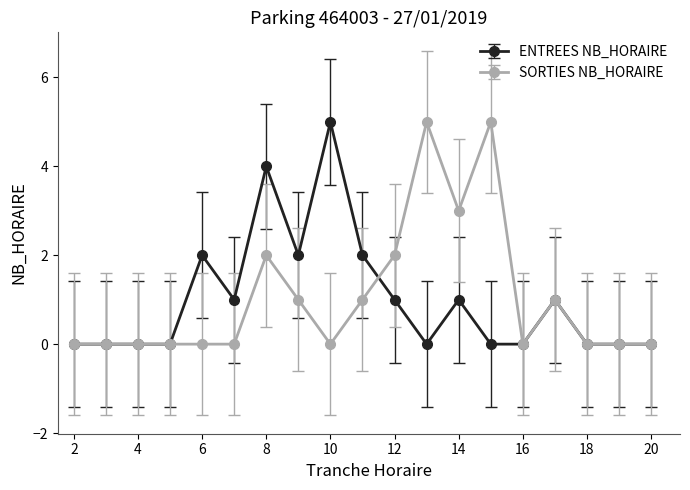

True or false: ENTREES NB_HORAIRE has more than 2 interior local peaks.

True